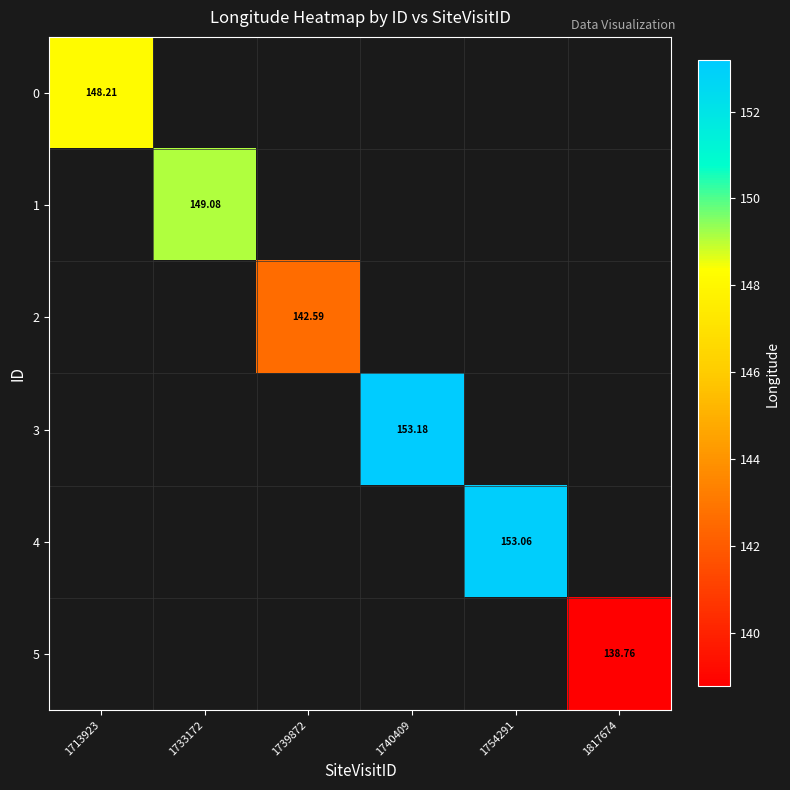

Is the value of 3 at 1740409 greater than the value of 2 at 1739872?

Yes